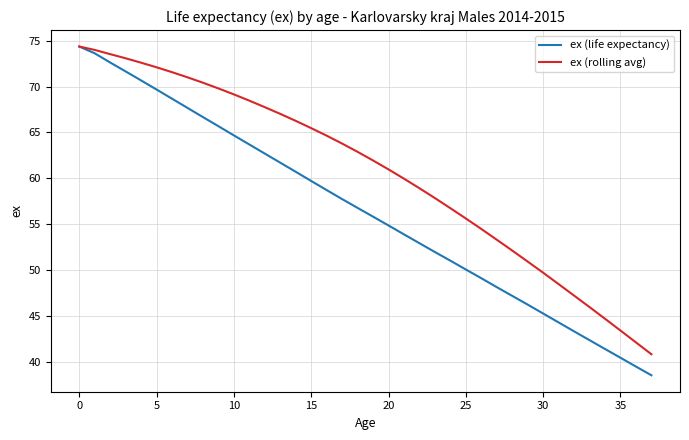

Which category has the lowest value across all series?

37